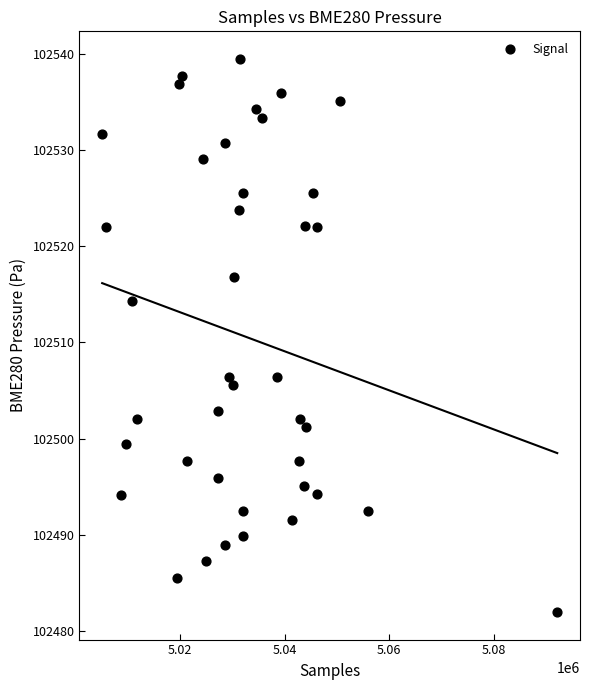

What is the range of X values (max minus min)?

87090.0